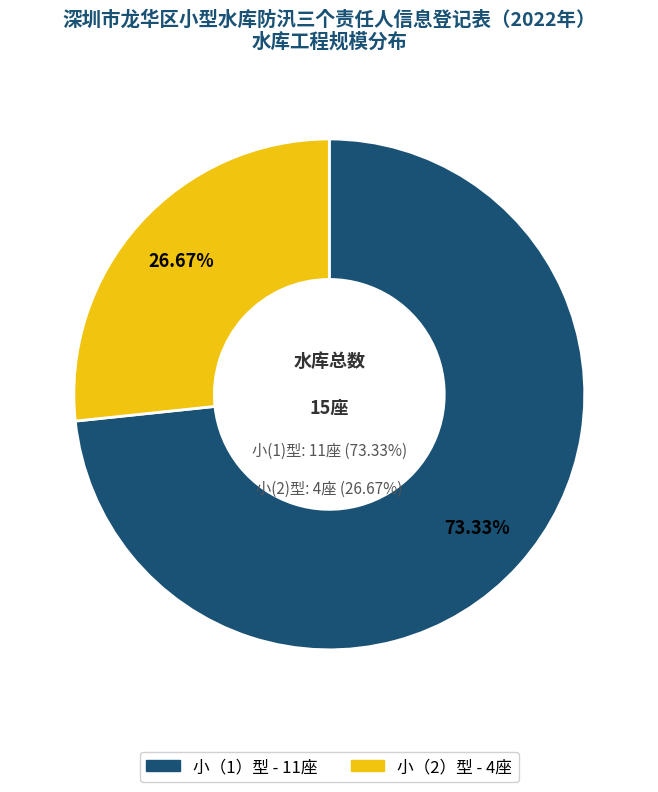

Is it true that 小（2）型 is 35% of the pie?

False